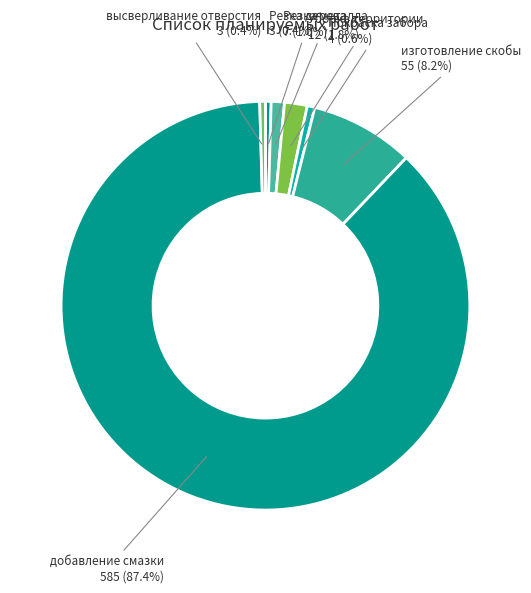

To the nearest percent, what is the difference between the Уборка территории and Покраска забора slice percentages?

1%